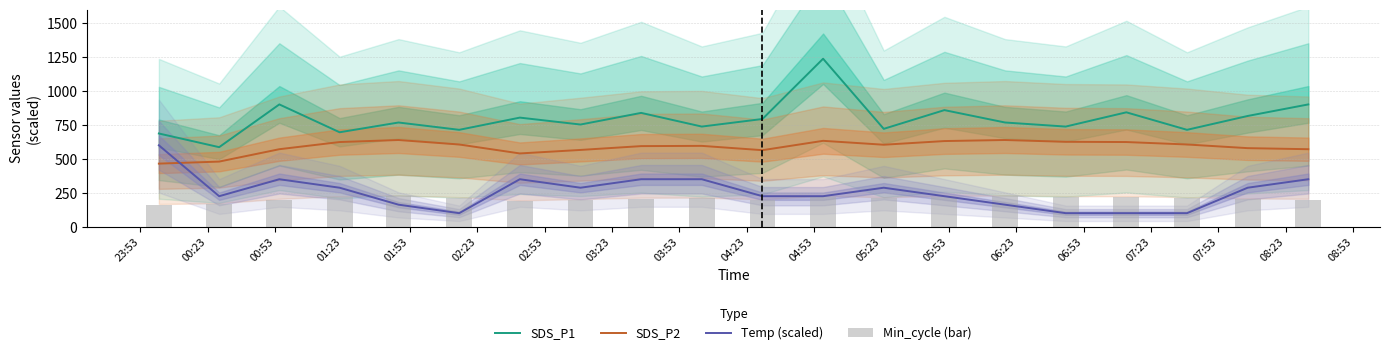

What is the sum of all SDS_P1 values?

15878.4